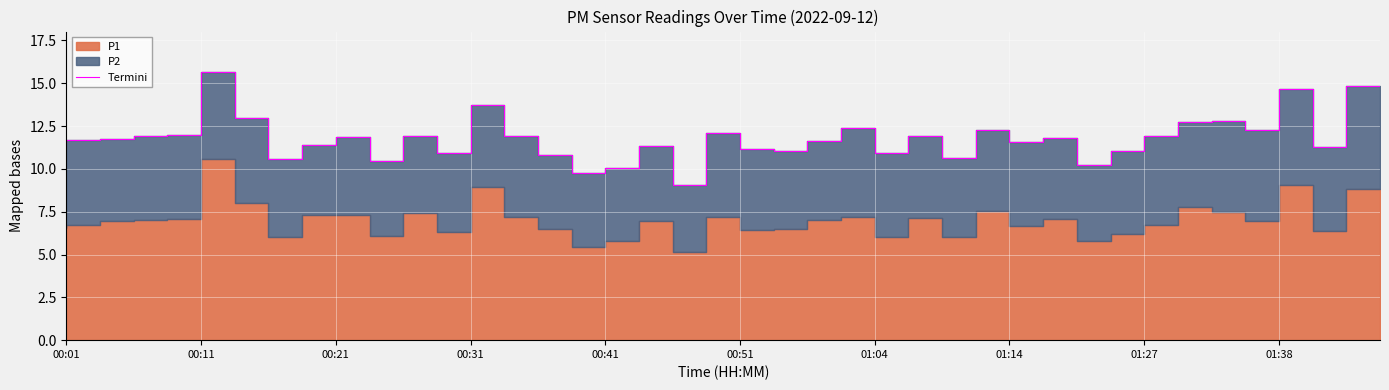

Is it true that the value at 21 is 6.4?

False